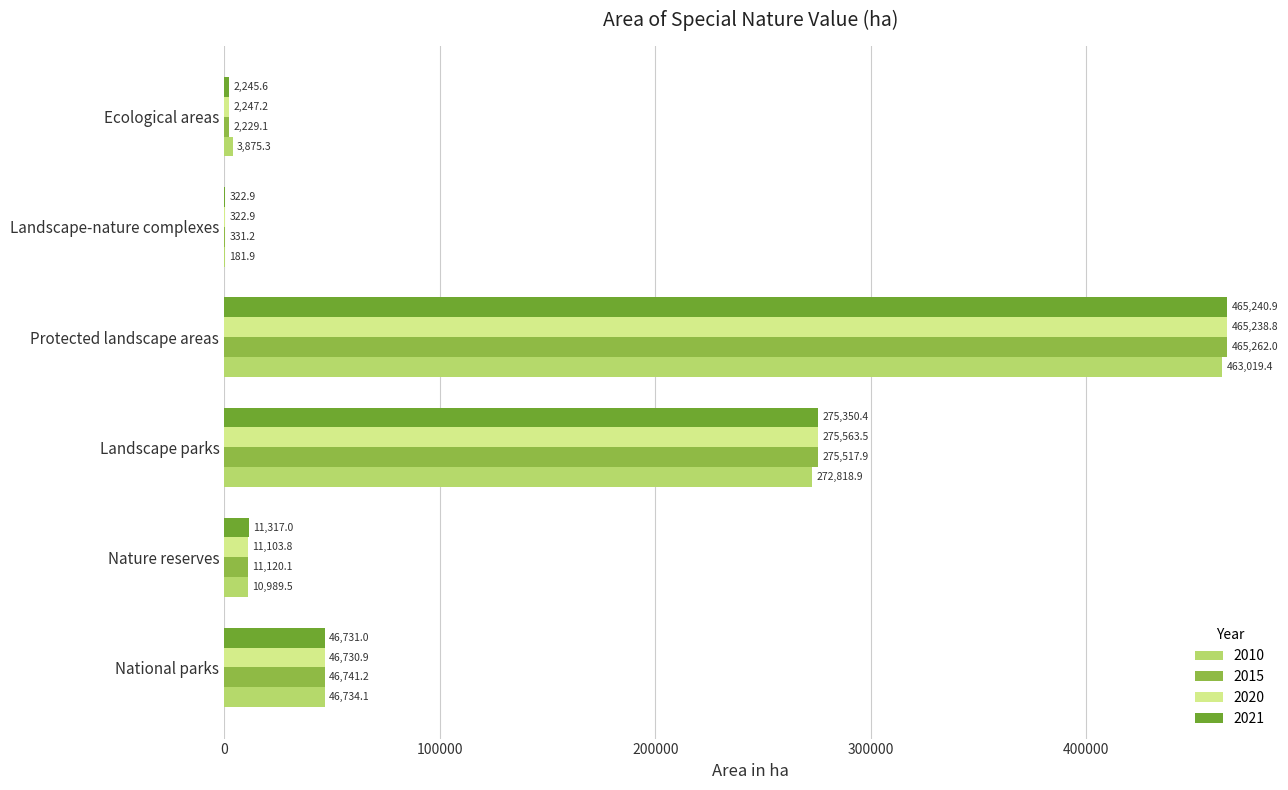

The 2010 series shows 46734.1 at National parks. True or false?

True